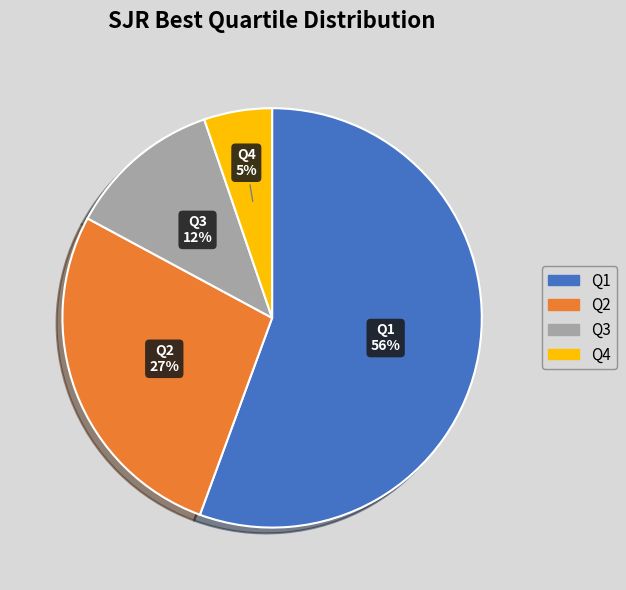

To the nearest percent, what is the difference between the Q3 and Q2 slice percentages?

15%